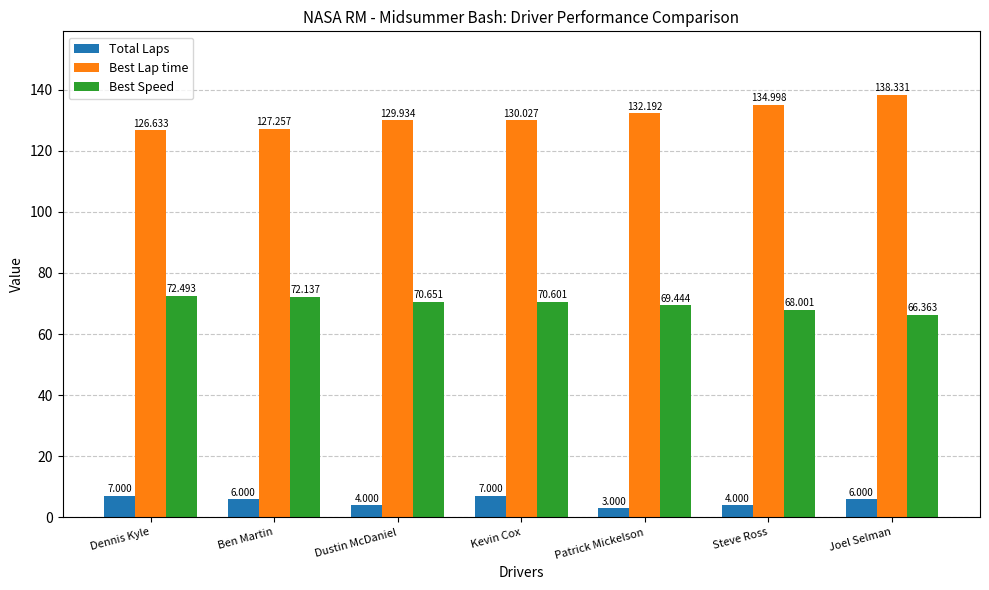

Between Steve Ross and Joel Selman, which series saw the biggest shift?

Best Lap time